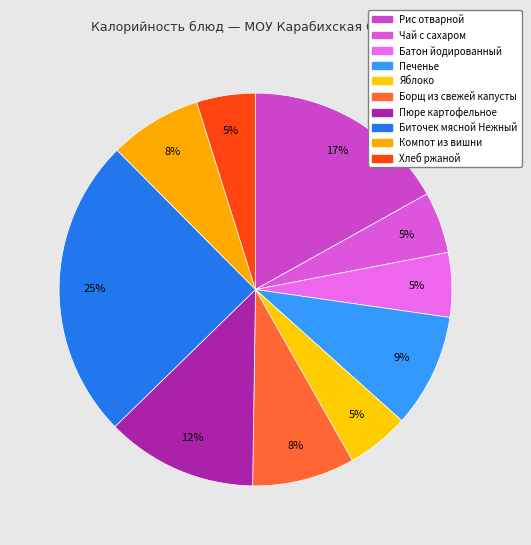

Is Яблоко the majority of the pie?

No